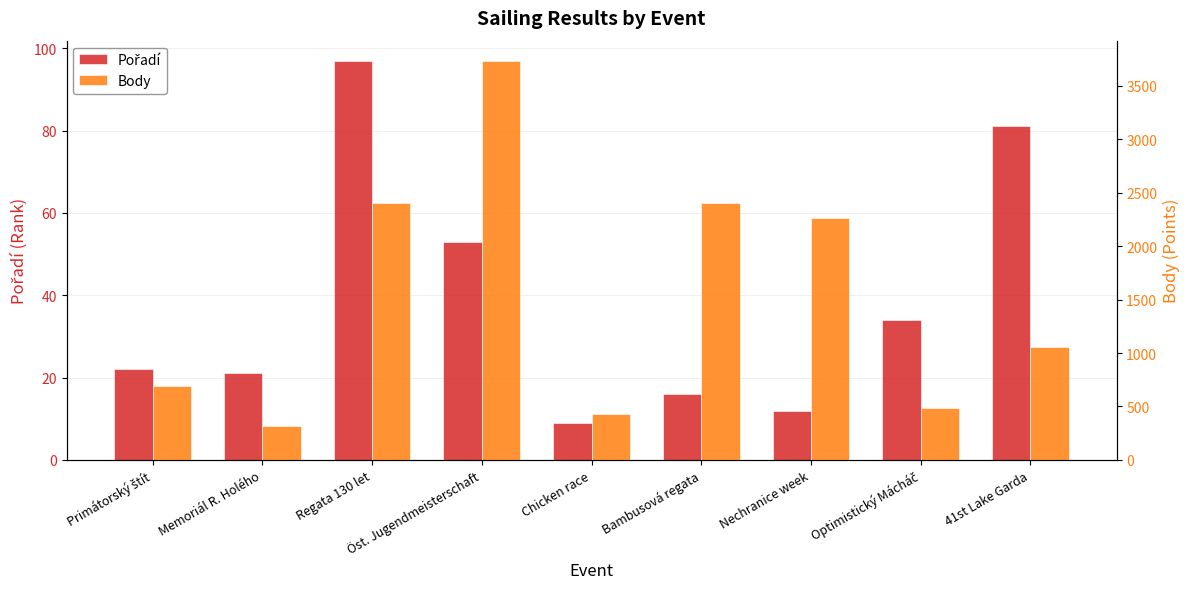

How many values in the Body series are below 1056?

4